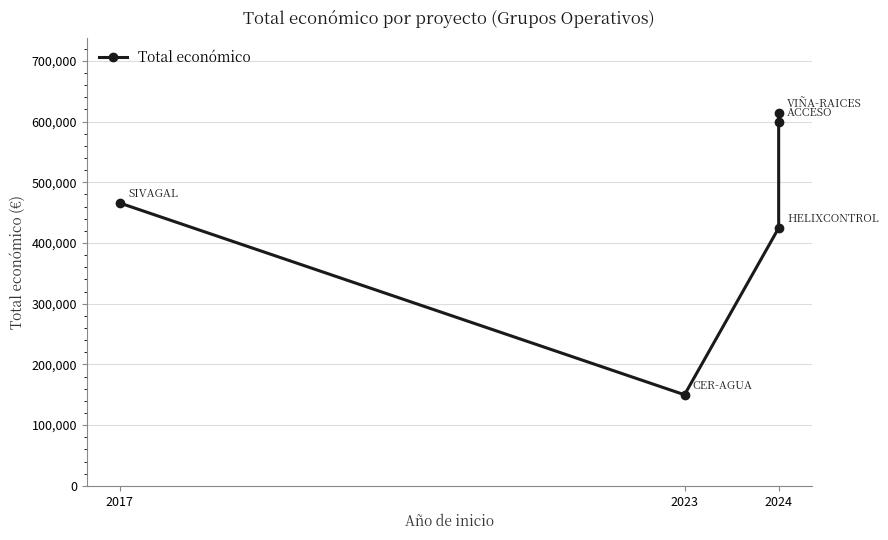

The value at 2023 is 150000. True or false?

True